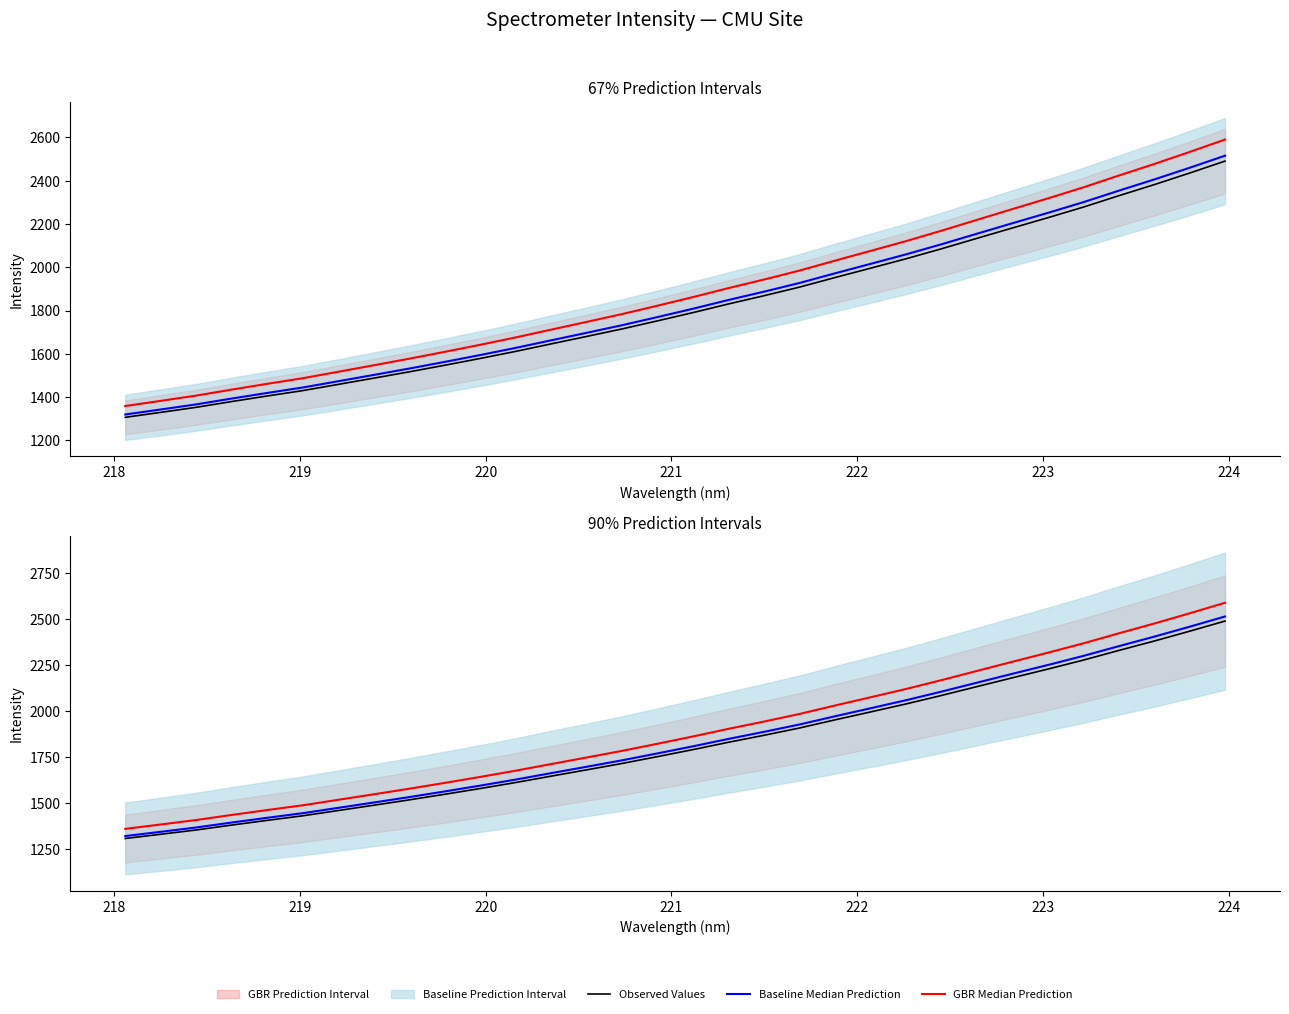

Reading left to right, transcribe all the data shown in this chart.

Observed Values: 1306.3	1329.3	1352.7	1379.4	1405.1	1429.9	1458.6	1487.5	1516.7	1547.2	1578.6	1611.2	1646.0	1680.3	1715.2	1752.5	1790.7	1830.7	1868.7	1908.4	1952.6	1995.7	2039.2	2085.5	2133.7	2181.6	2229.1	2278.0	2330.6	2381.8	2435.5	2490.8
Baseline Median Prediction: 1319.4	1342.6	1366.2	1393.2	1419.1	1444.2	1473.2	1502.3	1531.9	1562.6	1594.4	1627.4	1662.4	1697.1	1732.3	1770.1	1808.6	1849.0	1887.3	1927.5	1972.1	2015.7	2059.6	2106.3	2155.1	2203.4	2251.4	2300.8	2353.9	2405.7	2459.8	2515.7
GBR Median Prediction: 1358.6	1382.5	1406.8	1434.6	1461.3	1487.1	1517.0	1547.0	1577.4	1609.1	1641.7	1675.7	1711.8	1747.5	1783.8	1822.6	1862.4	1903.9	1943.4	1984.7	2030.7	2075.6	2120.8	2168.9	2219.1	2268.9	2318.3	2369.1	2423.8	2477.1	2532.9	2590.4